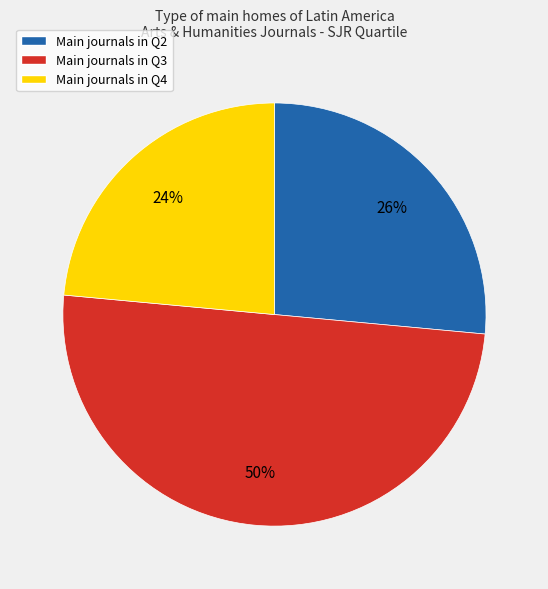

To the nearest percent, what is the difference between the largest and smallest slice percentages?

26%